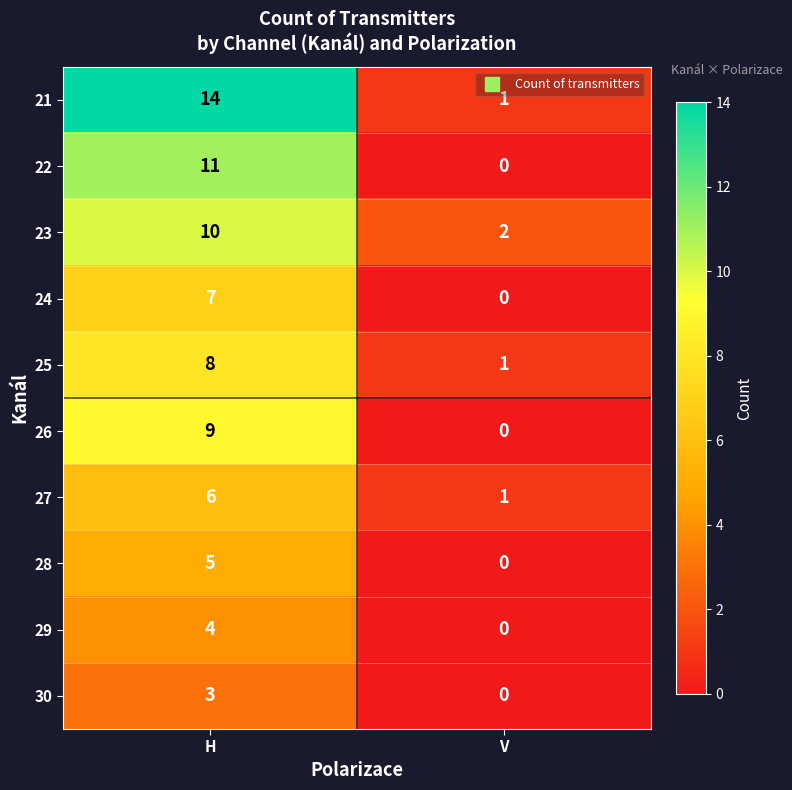

Reading right to left, transcribe all the data shown in this chart.

21: V=1	H=14
22: V=0	H=11
23: V=2	H=10
24: V=0	H=7
25: V=1	H=8
26: V=0	H=9
27: V=1	H=6
28: V=0	H=5
29: V=0	H=4
30: V=0	H=3